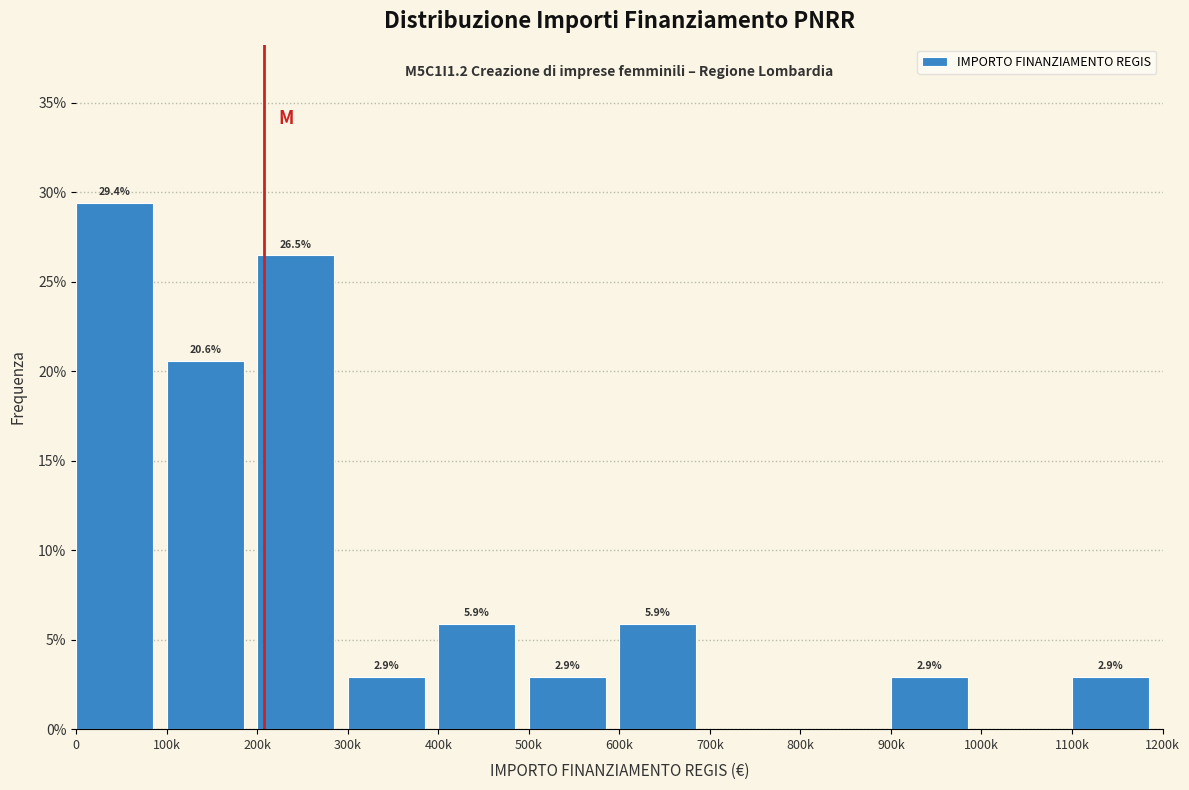

Reading left to right, list all the values displayed in this chart.

0=29.4	100k=20.6	200k=26.5	300k=2.9	400k=5.9	500k=2.9	600k=5.9	700k=0.0	800k=0.0	900k=2.9	1000k=0.0	1100k=2.9